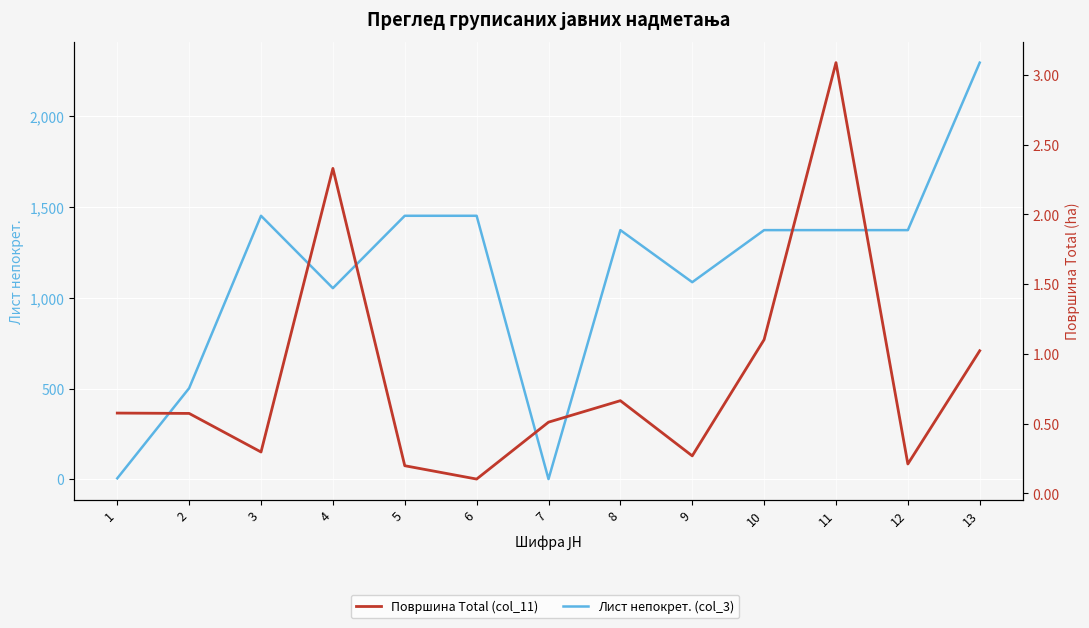

What is the difference between the maximum and minimum values in the Лист непокрет. (col_3) series?

2295.0